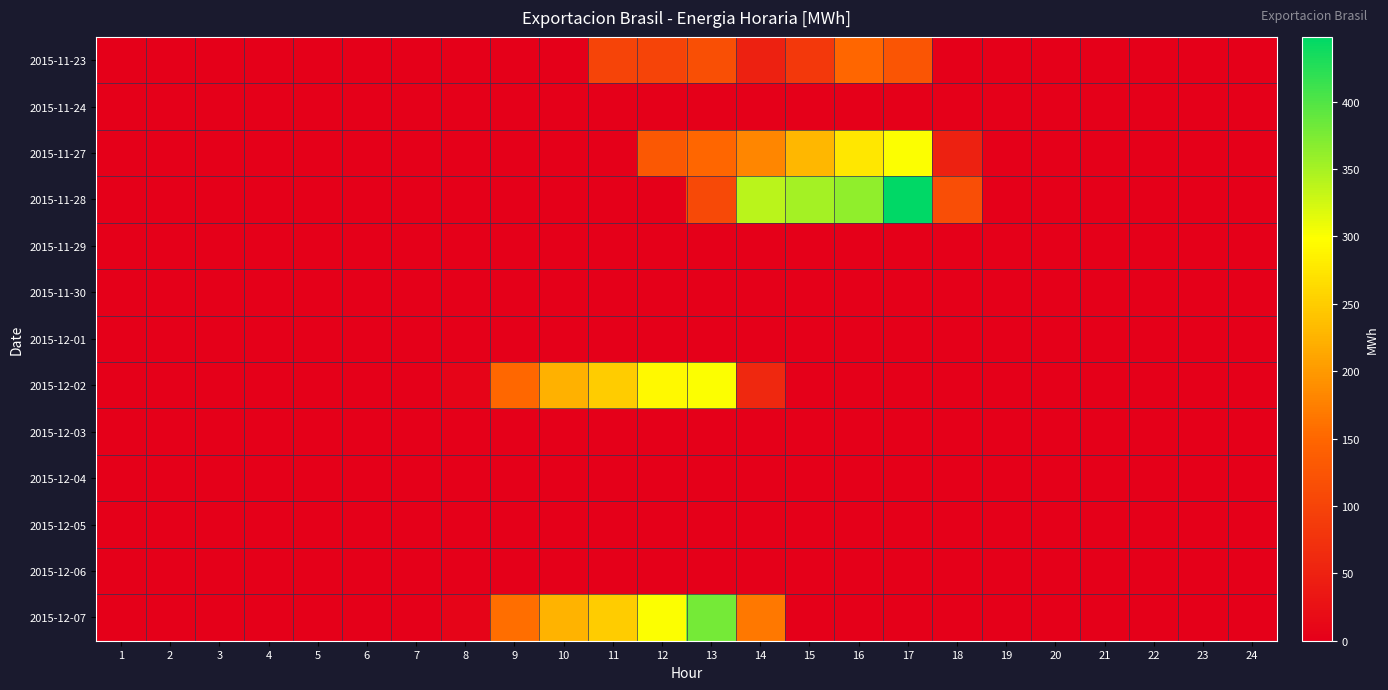

Reading left to right, what are all the values shown in this chart?

2015-11-23: 1=0	2=0	3=0	4=0	5=0	6=0	7=0	8=0	9=0	10=0	11=100	12=100	13=117	14=50	15=83	16=150	17=125	18=0	19=0	20=0	21=0	22=0	23=0	24=0
2015-11-24: 1=0	2=0	3=0	4=0	5=0	6=0	7=0	8=0	9=0	10=0	11=0	12=0	13=0	14=0	15=0	16=0	17=0	18=0	19=0	20=0	21=0	22=0	23=0	24=0
2015-11-27: 1=0	2=0	3=0	4=0	5=0	6=0	7=0	8=0	9=0	10=0	11=0	12=131	13=150	14=181	15=229	16=275	17=300	18=50	19=0	20=0	21=0	22=0	23=0	24=0
2015-11-28: 1=0	2=0	3=0	4=0	5=0	6=0	7=0	8=0	9=0	10=0	11=0	12=0	13=108	14=338	15=350	16=363	17=448	18=114	19=0	20=0	21=0	22=0	23=0	24=0
2015-11-29: 1=0	2=0	3=0	4=0	5=0	6=0	7=0	8=0	9=0	10=0	11=0	12=0	13=0	14=0	15=0	16=0	17=0	18=0	19=0	20=0	21=0	22=0	23=0	24=0
2015-11-30: 1=0	2=0	3=0	4=0	5=0	6=0	7=0	8=0	9=0	10=0	11=0	12=0	13=0	14=0	15=0	16=0	17=0	18=0	19=0	20=0	21=0	22=0	23=0	24=0
2015-12-01: 1=0	2=0	3=0	4=0	5=0	6=0	7=0	8=0	9=0	10=0	11=0	12=0	13=0	14=0	15=0	16=0	17=0	18=0	19=0	20=0	21=0	22=0	23=0	24=0
2015-12-02: 1=0	2=0	3=0	4=0	5=0	6=0	7=0	8=8	9=152	10=223	11=250	12=293	13=300	14=60	15=0	16=0	17=0	18=0	19=0	20=0	21=0	22=0	23=0	24=0
2015-12-03: 1=0	2=0	3=0	4=0	5=0	6=0	7=0	8=0	9=0	10=0	11=0	12=0	13=0	14=0	15=0	16=0	17=0	18=0	19=0	20=0	21=0	22=0	23=0	24=0
2015-12-04: 1=0	2=0	3=0	4=0	5=0	6=0	7=0	8=0	9=0	10=0	11=0	12=0	13=0	14=0	15=0	16=0	17=0	18=0	19=0	20=0	21=0	22=0	23=0	24=0
2015-12-05: 1=0	2=0	3=0	4=0	5=0	6=0	7=0	8=0	9=0	10=0	11=0	12=0	13=0	14=0	15=0	16=0	17=0	18=0	19=0	20=0	21=0	22=0	23=0	24=0
2015-12-06: 1=0	2=0	3=0	4=0	5=0	6=0	7=0	8=0	9=0	10=0	11=0	12=0	13=0	14=0	15=0	16=0	17=0	18=0	19=0	20=0	21=0	22=0	23=0	24=0
2015-12-07: 1=0	2=0	3=0	4=0	5=0	6=0	7=0	8=8	9=158	10=225	11=250	12=300	13=379	14=167	15=0	16=0	17=0	18=0	19=0	20=0	21=0	22=0	23=0	24=0